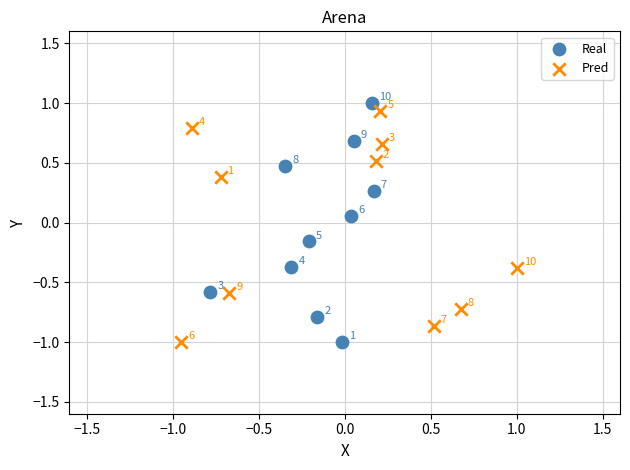

Which series reaches the maximum Y coordinate?

Real